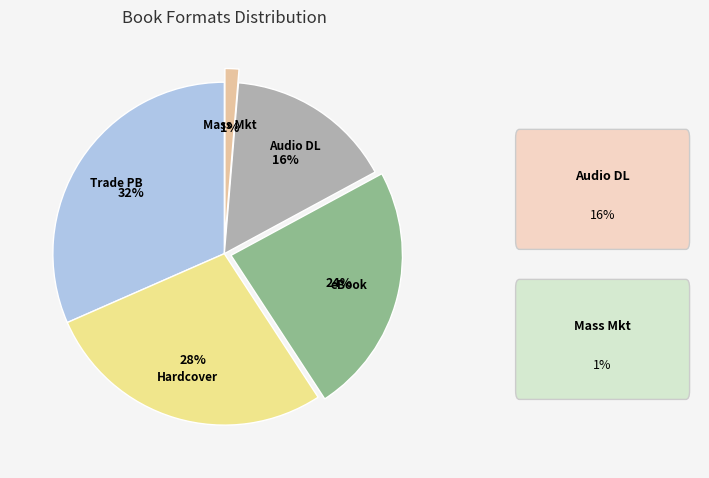

Does any single category account for the majority?

No